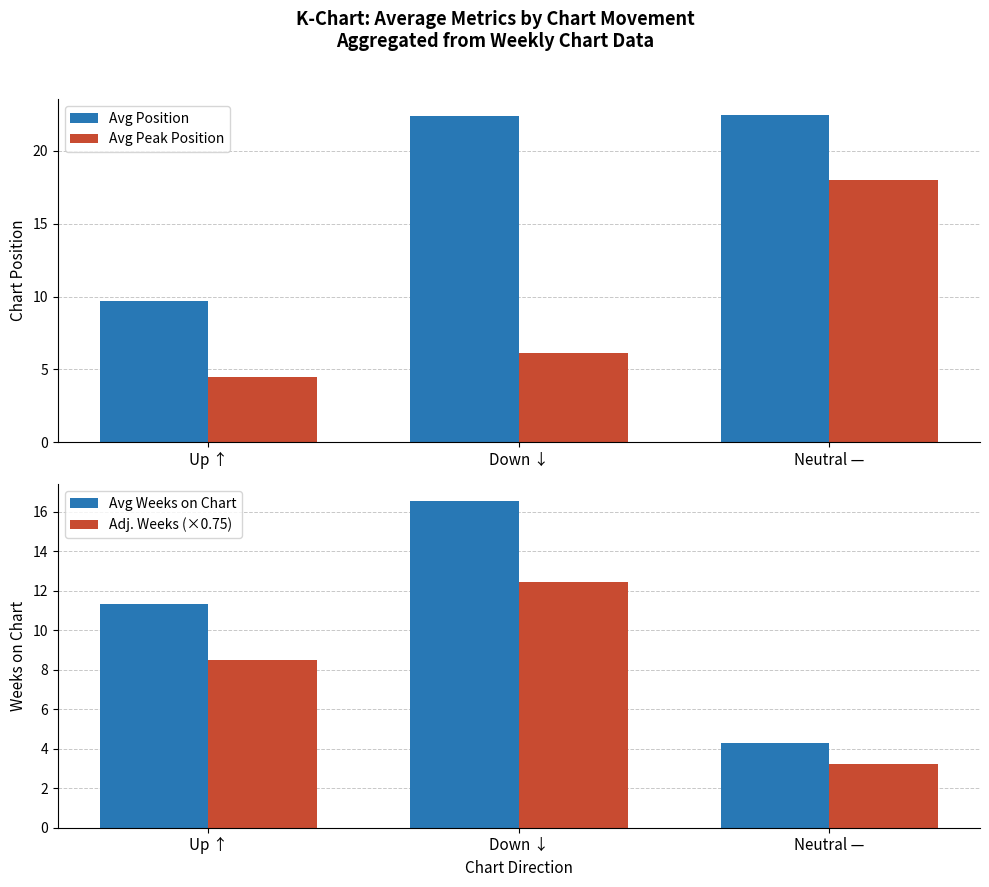

How many data points in Avg Weeks on Chart are above 11?

2